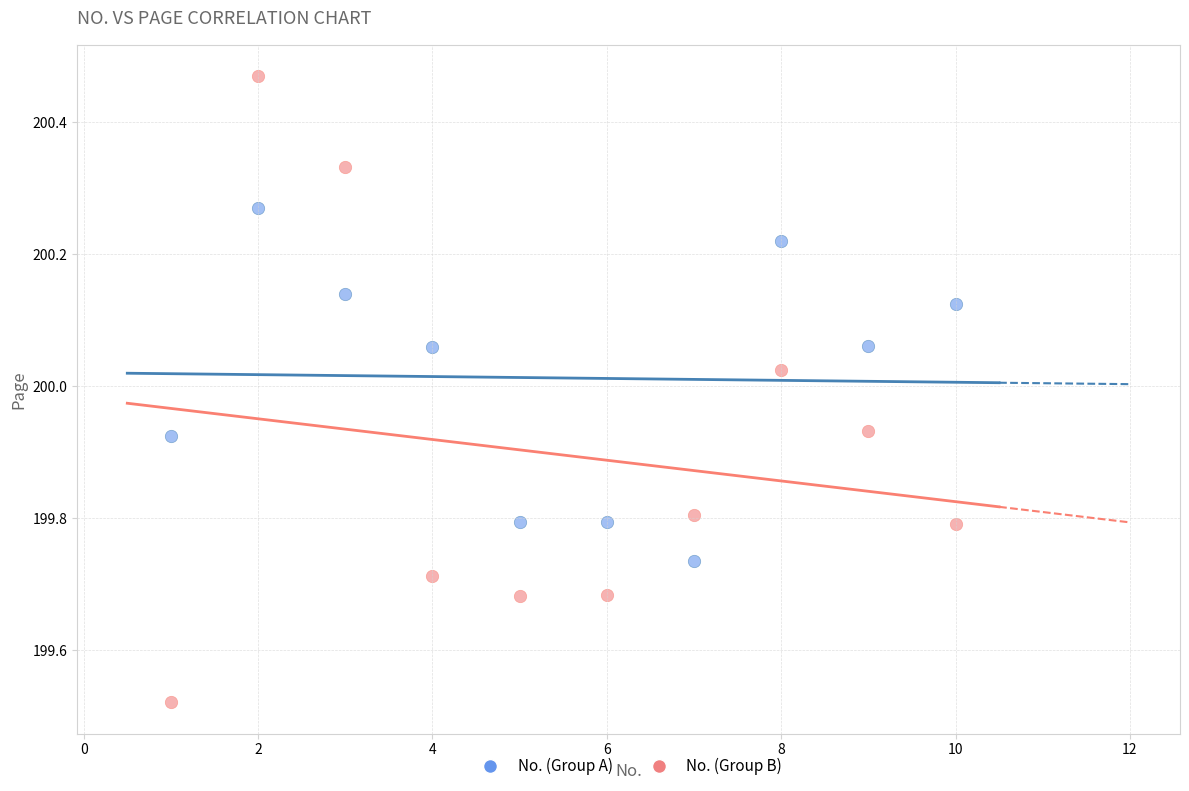

Which series contains the lowest Y value?

No. (Group B)